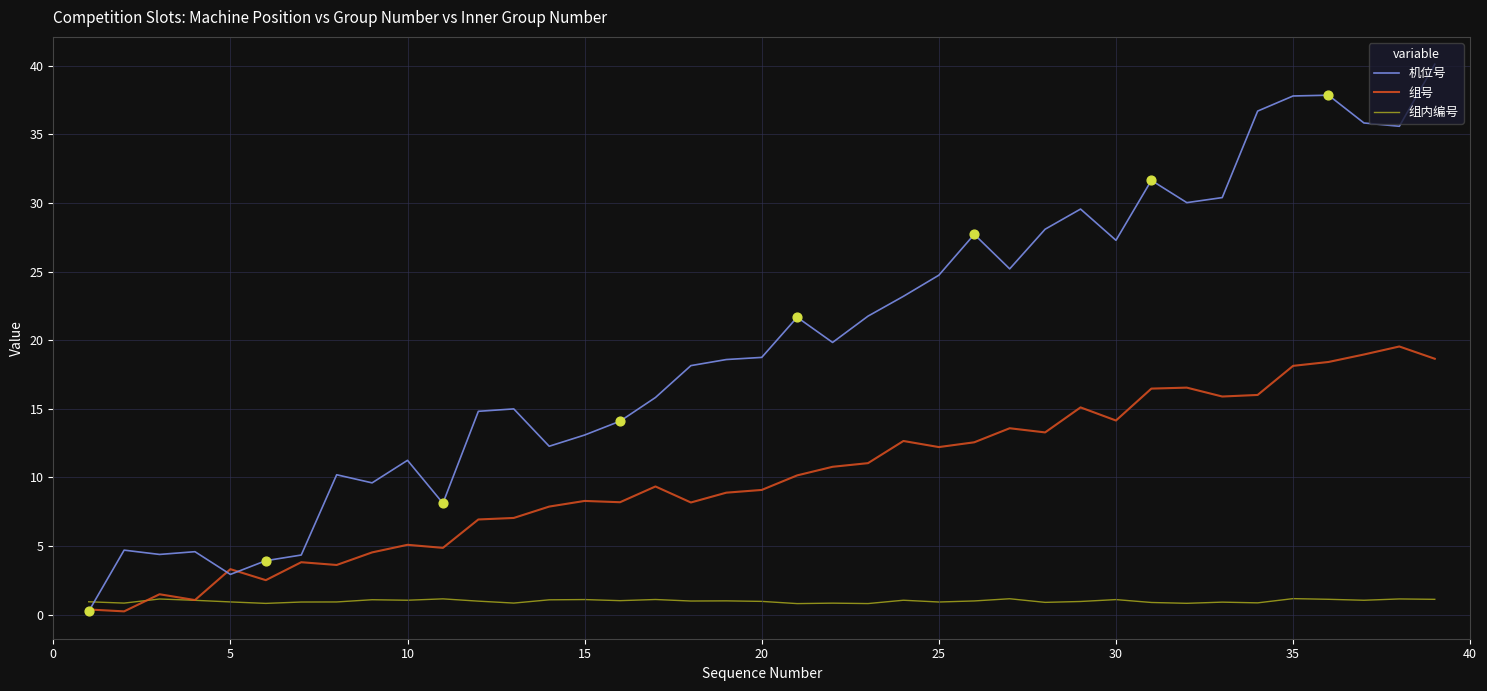

What are all the series names shown in the legend?

机位号, 组号, 组内编号